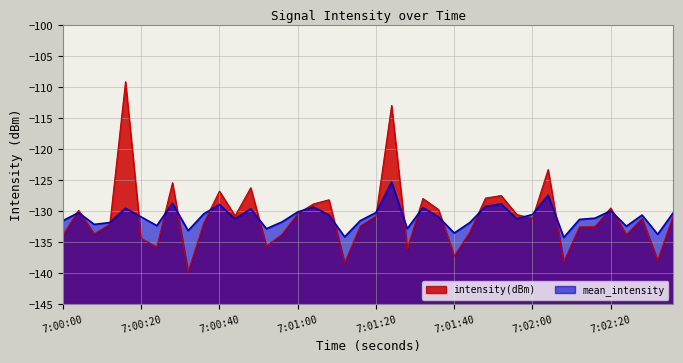

Which series has the widest spread of values?

intensity(dBm)